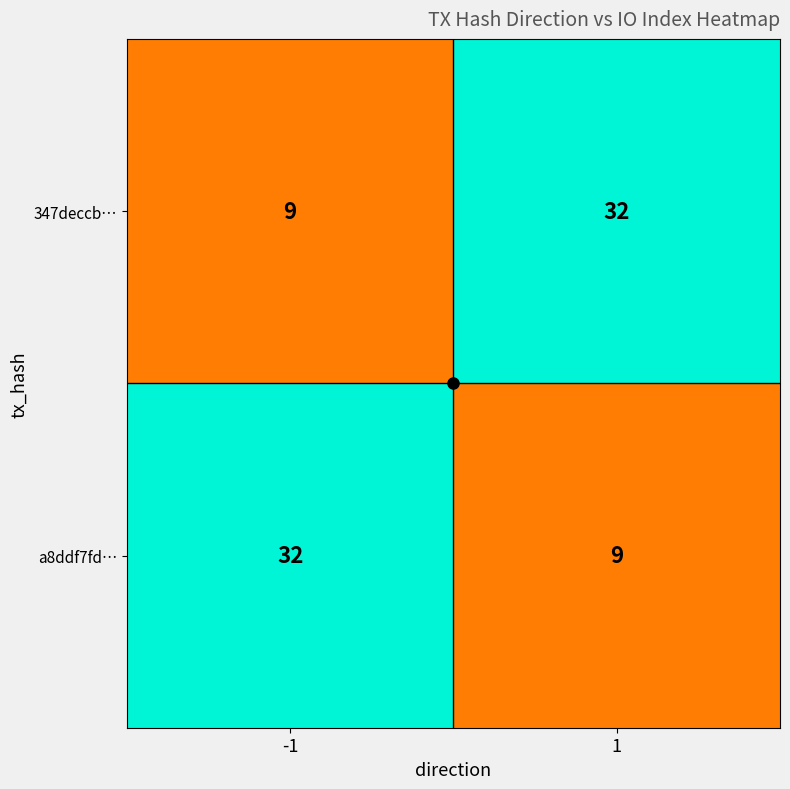

What is the spread (max minus min) of values at -1?

23